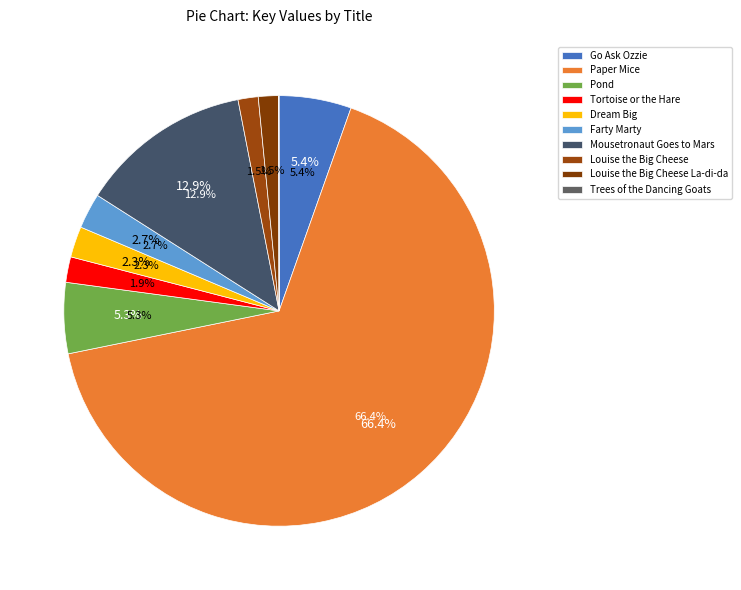

What is the change in value from Tortoise or the Hare to Louise the Big Cheese?

-12736756